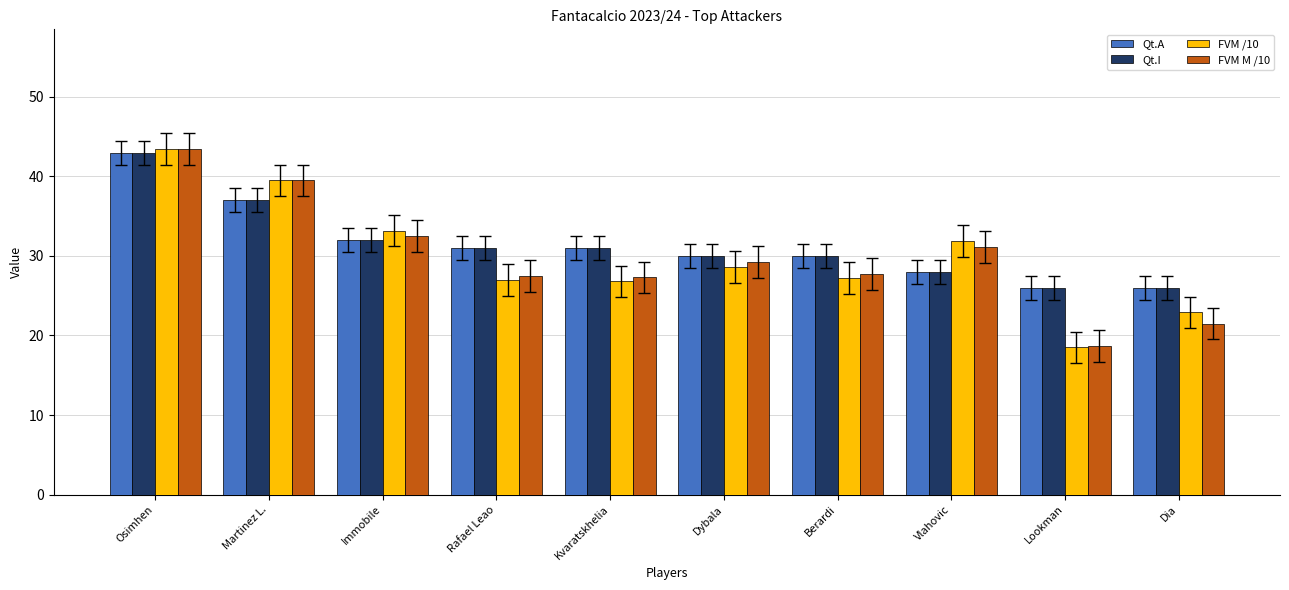

What is the greatest value displayed?

43.5